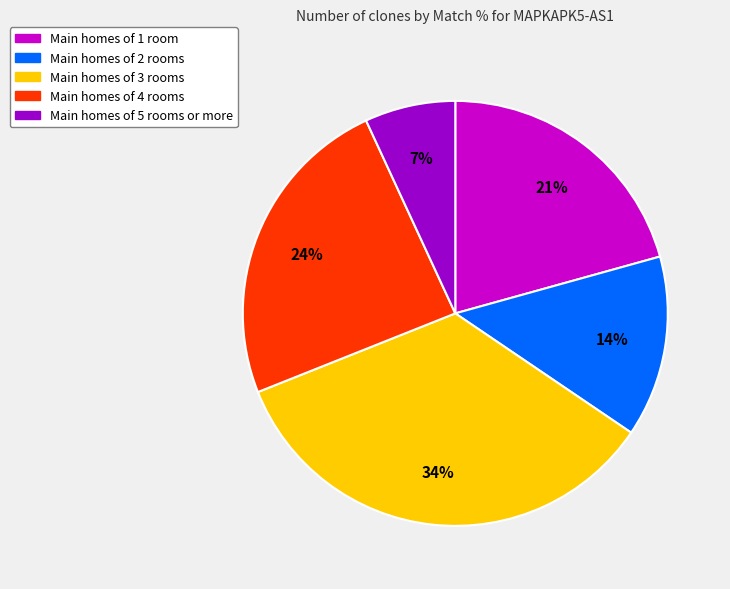

To the nearest percent, what is the average slice percentage?

20%